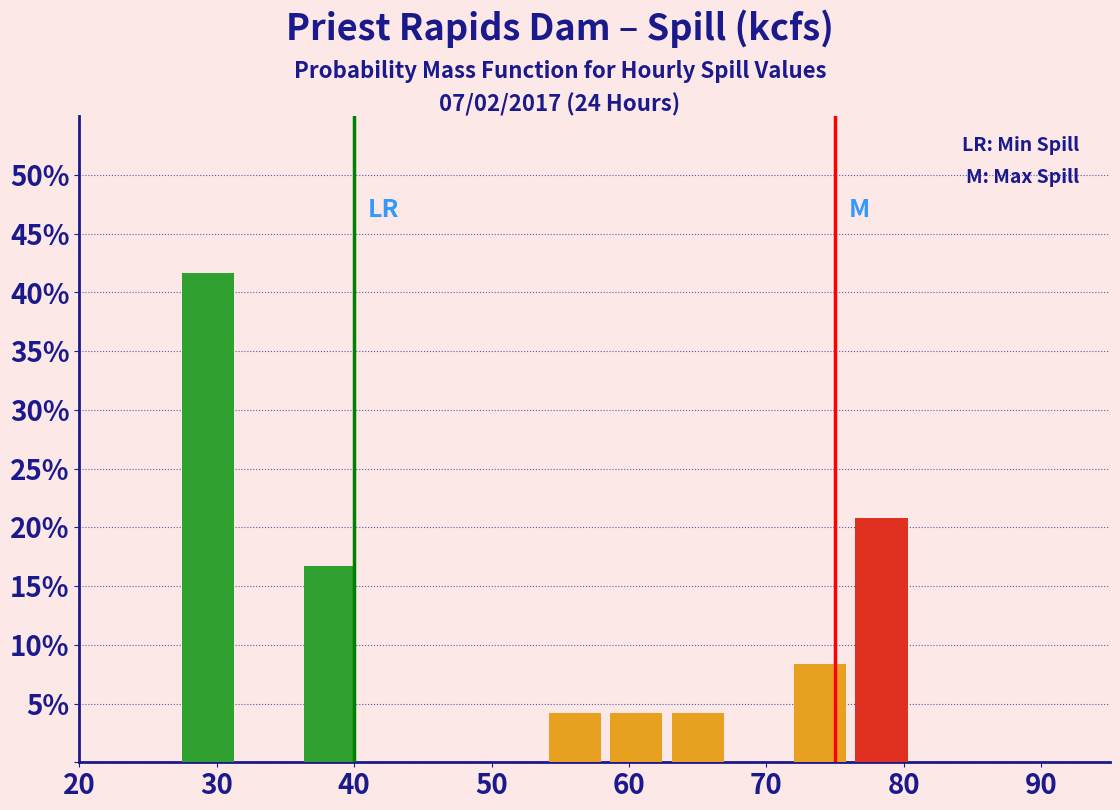

How tall is the bar that spans 54 to 58 on the x-axis? Neither the bar edges nor the heights are printed on the chart, so give them approximately, as read against the axes.

4.0